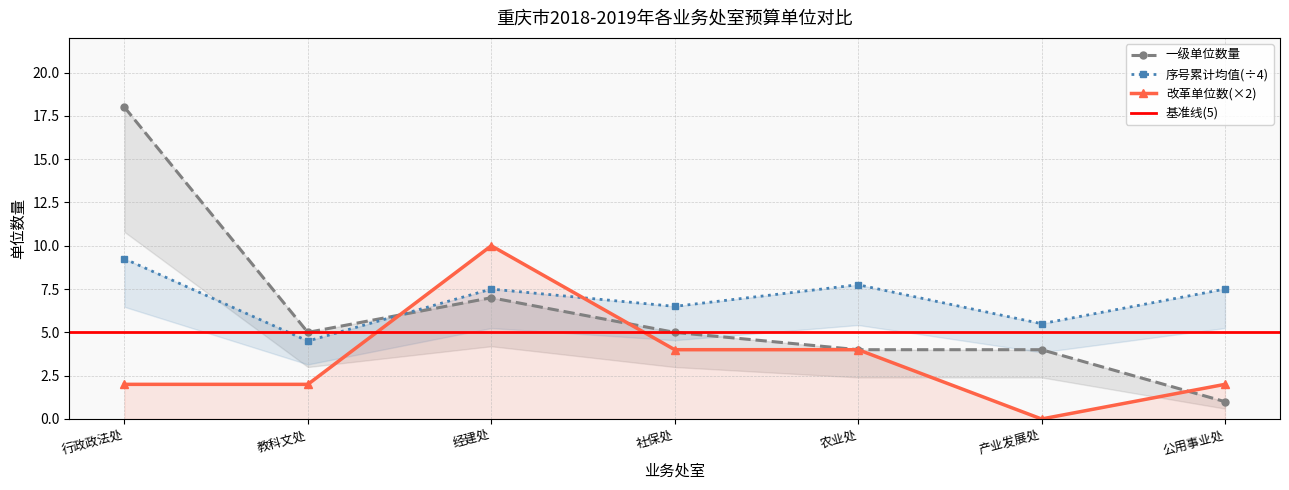

The 改革单位数(×2) series shows 1 at 社保处. True or false?

False